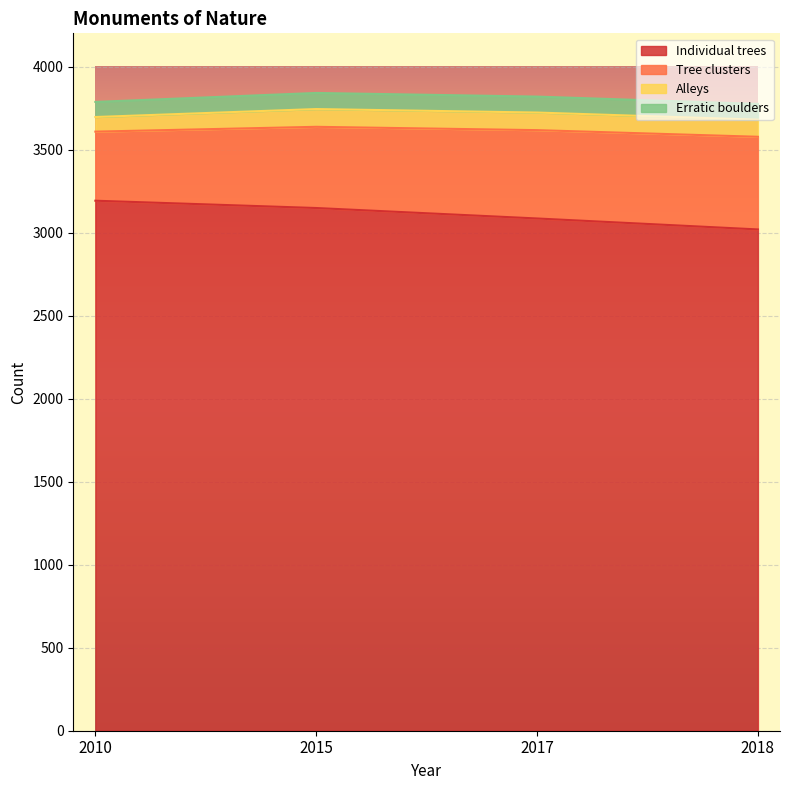

Does the chart display data point markers on the line(s)?

No